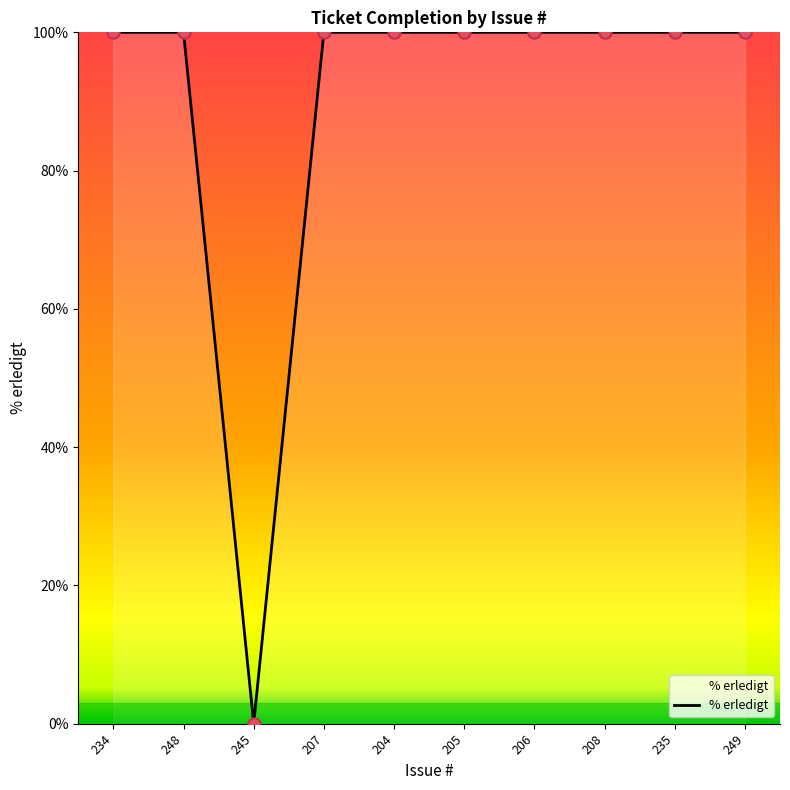

Which has a higher value, 208 or 245?

208